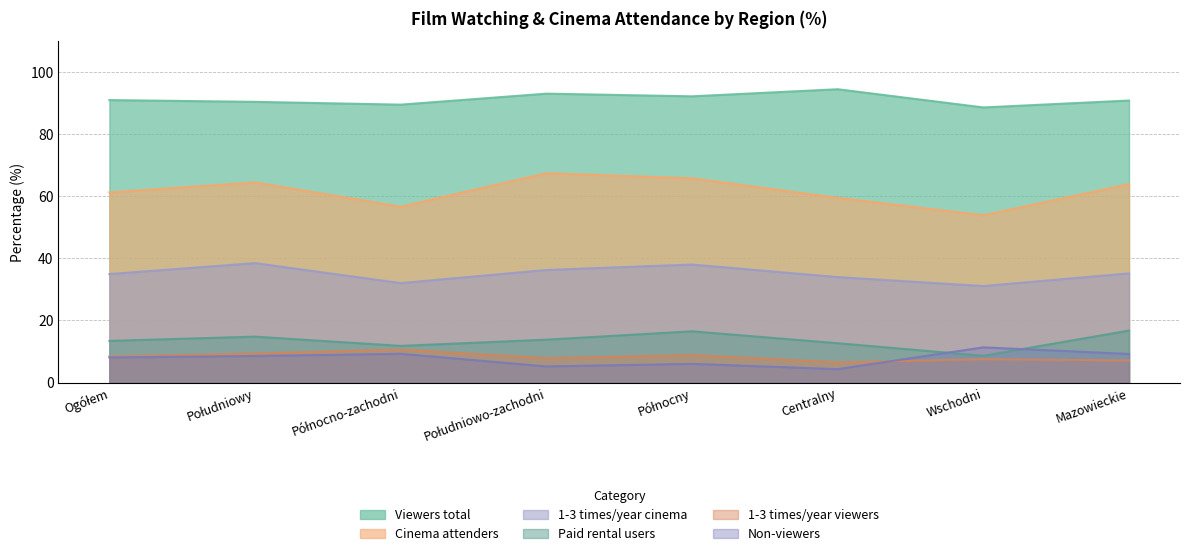

How many data points does each series have?

8